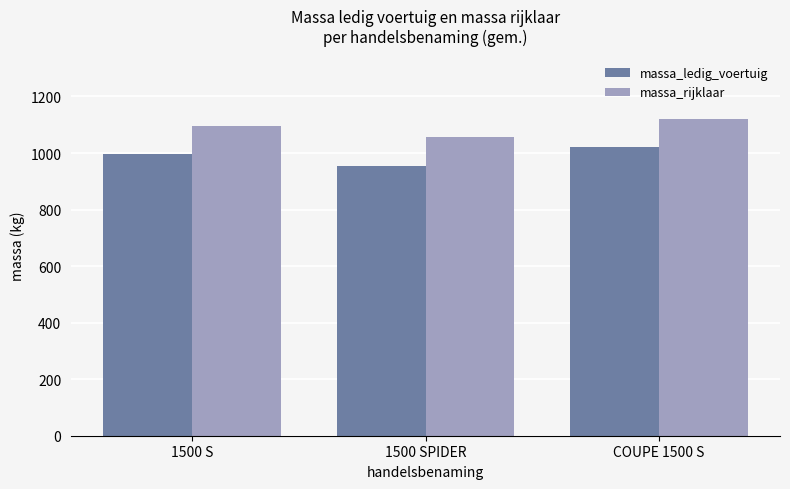

The massa_ledig_voertuig series shows 1583.2 at COUPE 1500 S. True or false?

False